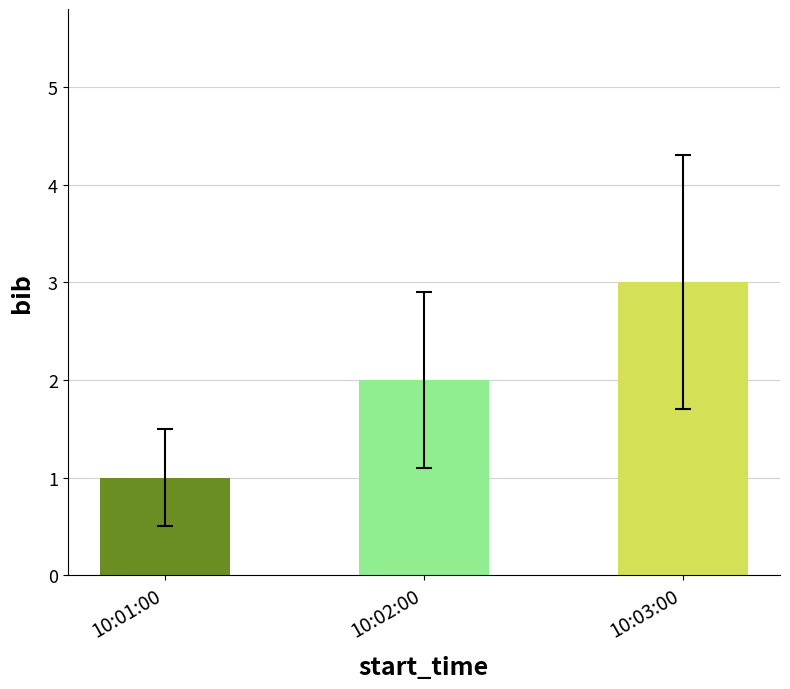

What is the greatest value displayed?

3